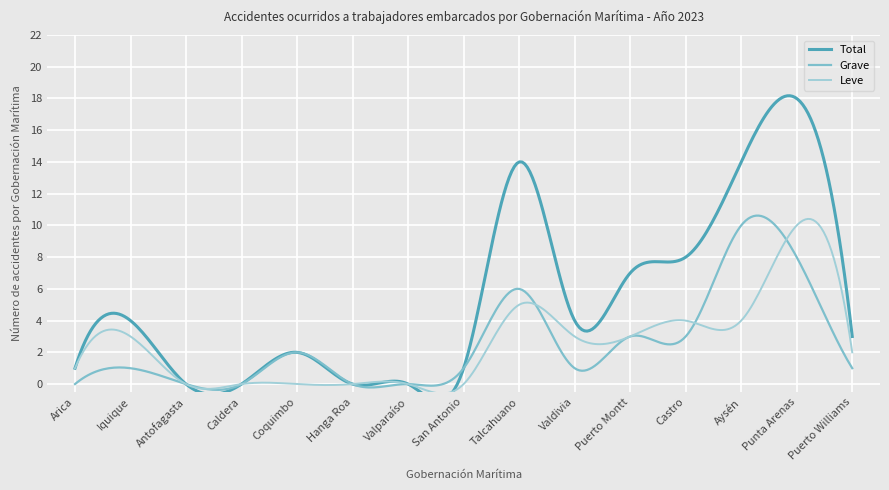

What is the difference between the second highest and minimum values in the Leve series?

11.0